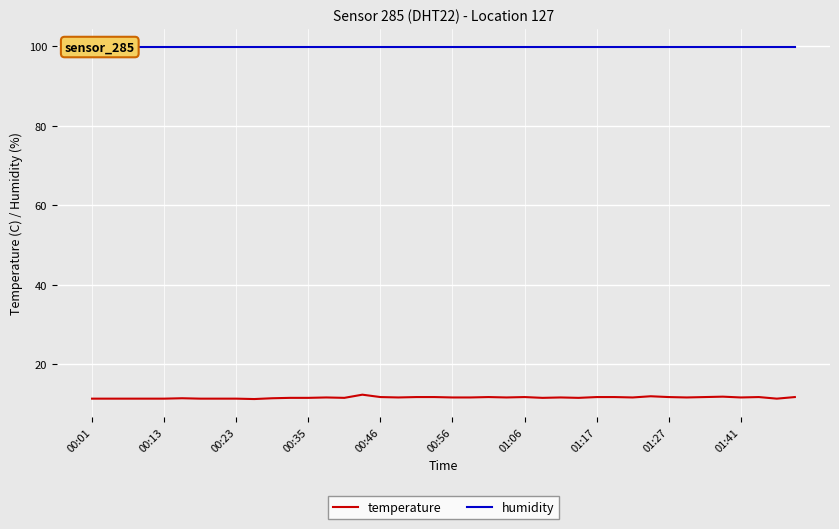

Which series has the largest total across all categories?

humidity